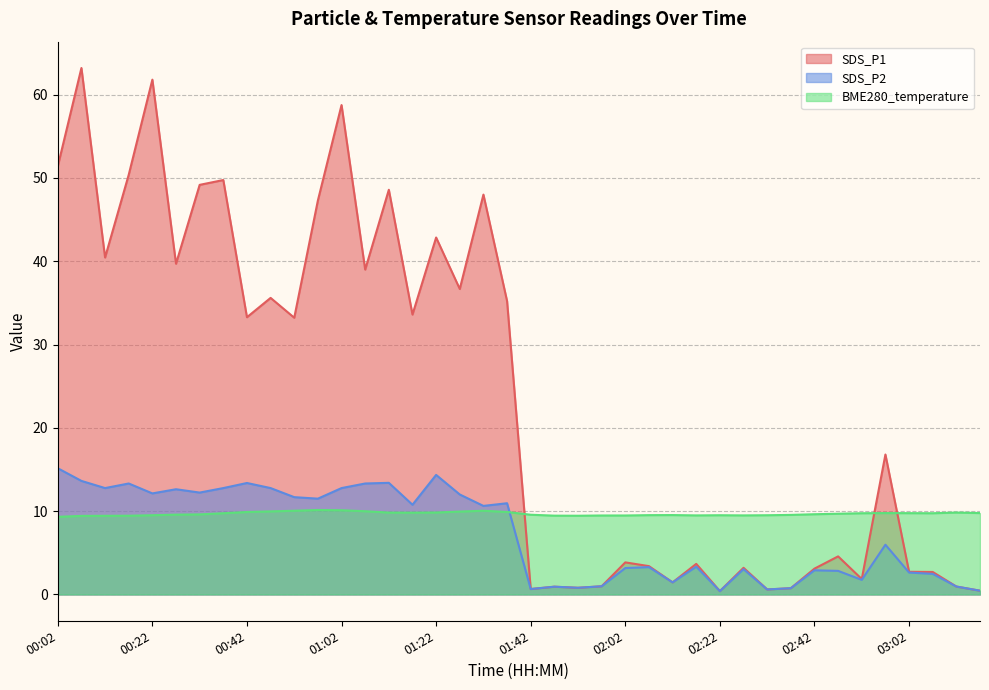

What is the maximum value shown in the chart?

63.2